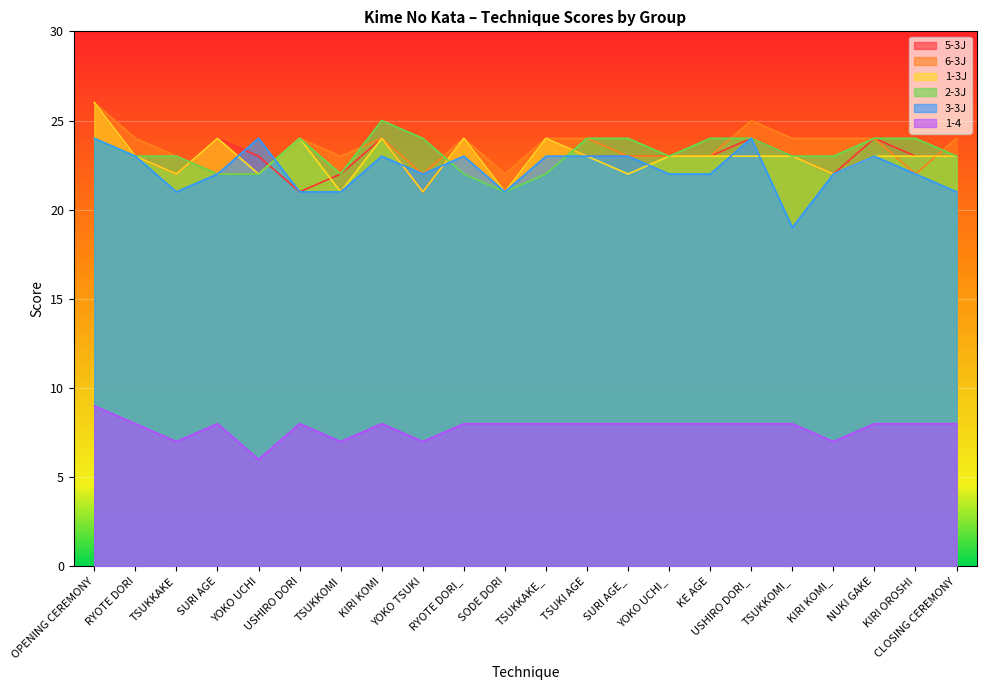

How many lines are shown in the chart?

6